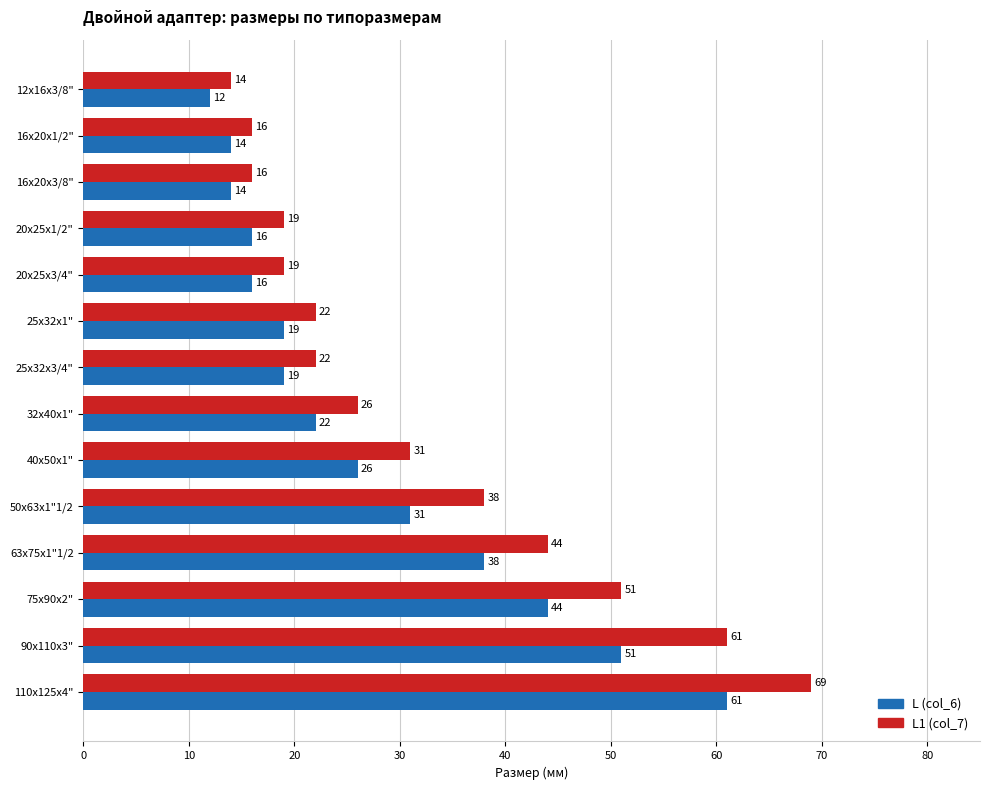

What is the difference between the highest and lowest values at 25x32x3/4"?

3